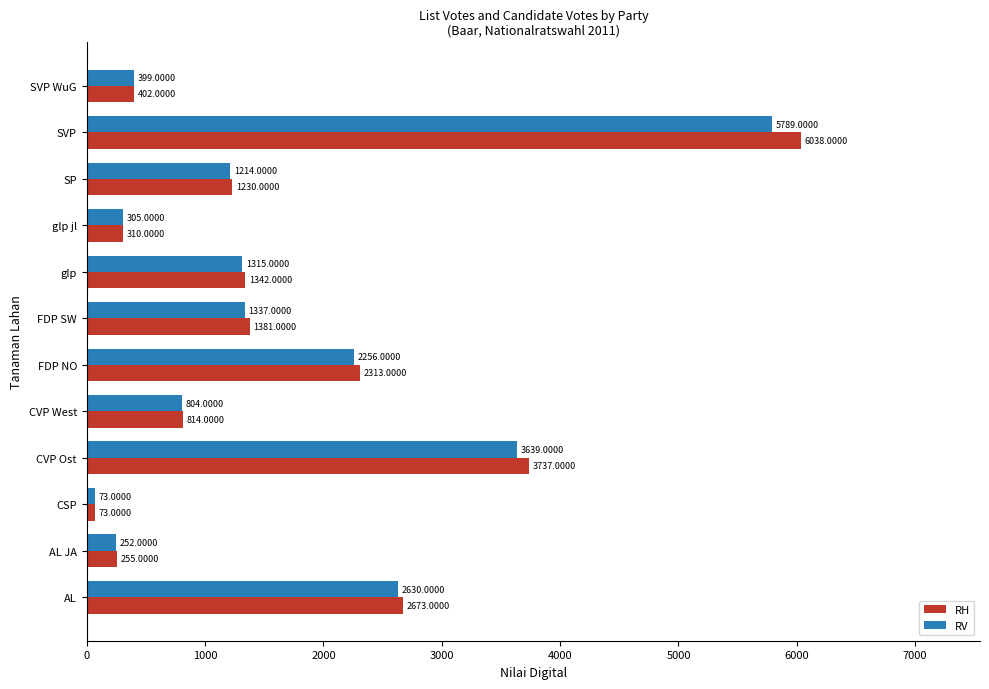

Which series has the largest total across all categories?

RH